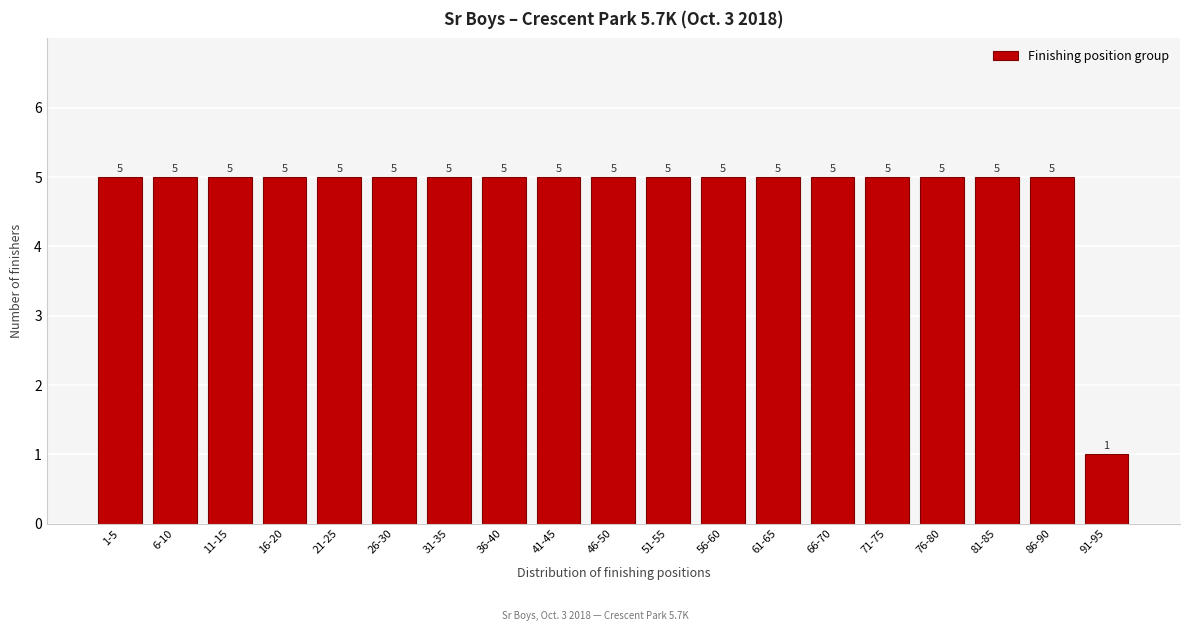

Reading right to left, list all the values displayed in this chart.

91-95=1	86-90=5	81-85=5	76-80=5	71-75=5	66-70=5	61-65=5	56-60=5	51-55=5	46-50=5	41-45=5	36-40=5	31-35=5	26-30=5	21-25=5	16-20=5	11-15=5	6-10=5	1-5=5